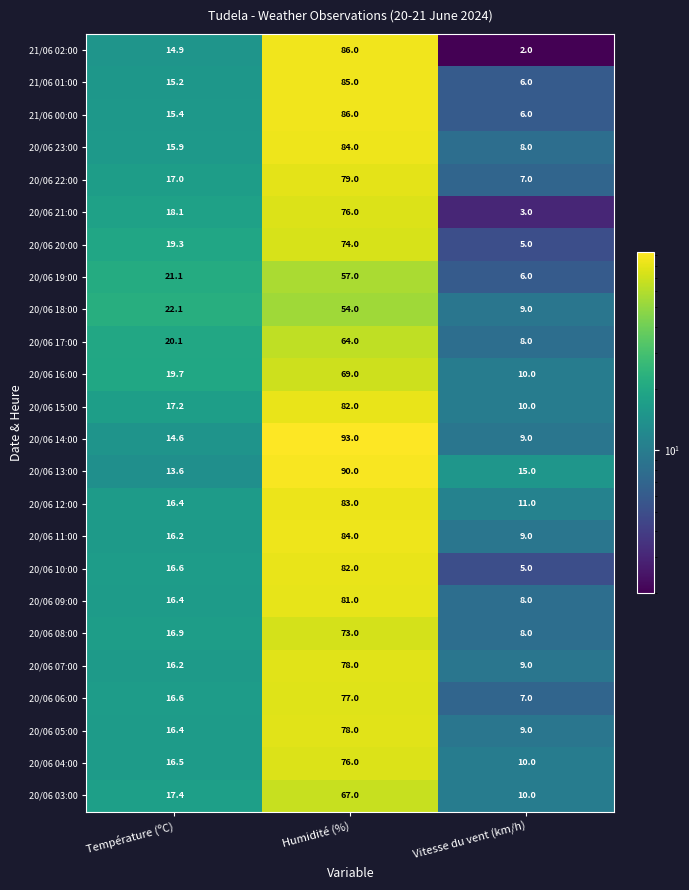

What is the difference between the maximum and minimum values in the 21/06 02:00 series?

84.0